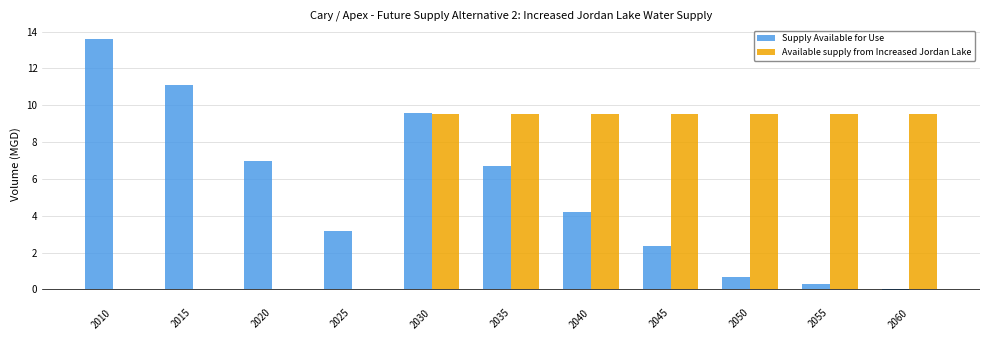

Between 2015 and 2030, which series saw the biggest shift?

Available supply from Increased Jordan Lake